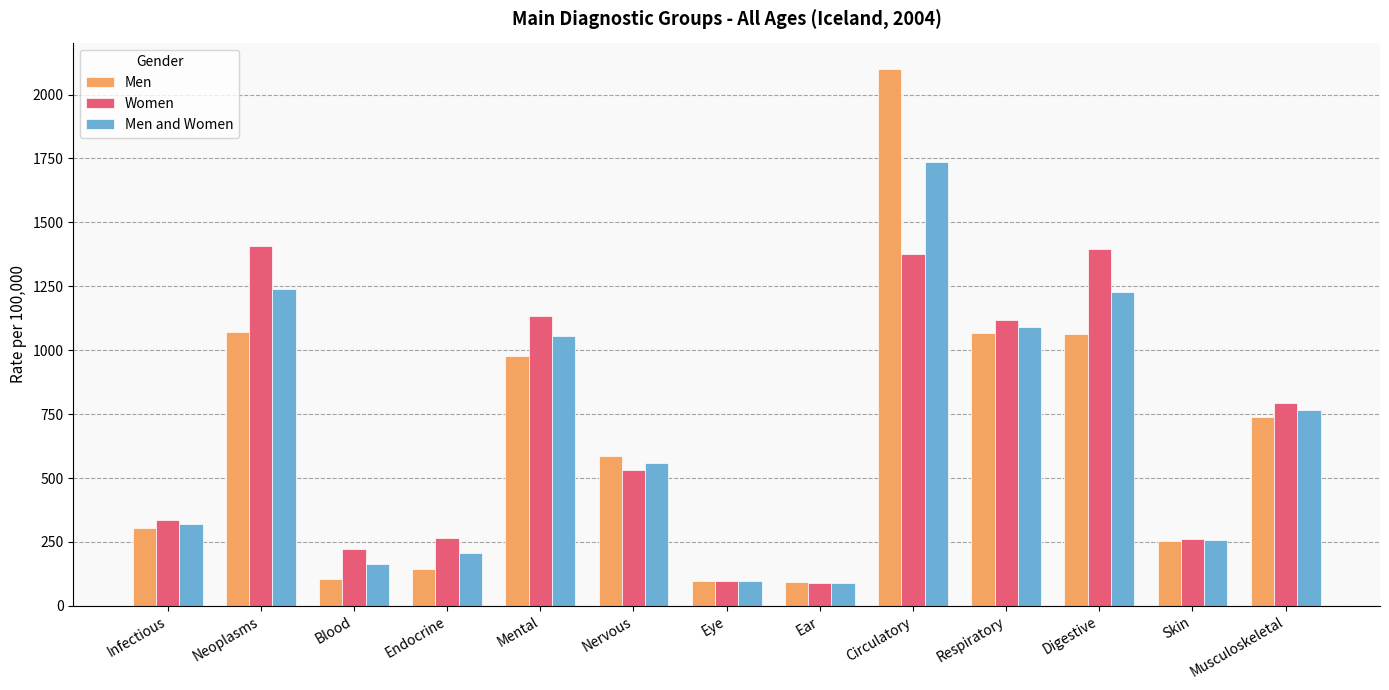

What is the total value across all series at Neoplasms?

3720